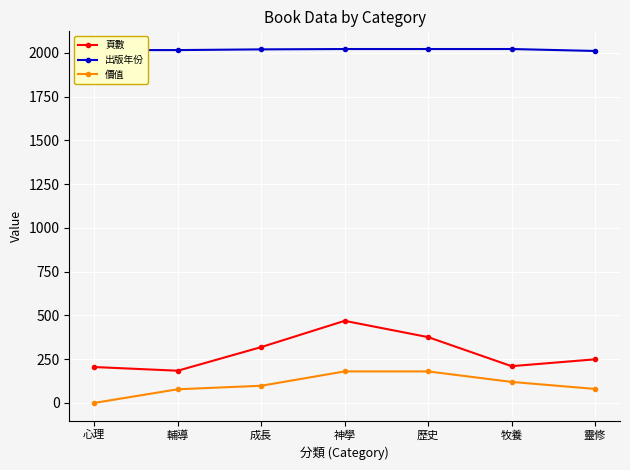

What is the sum of the 頁數 values at 神學 and 歷史?

845